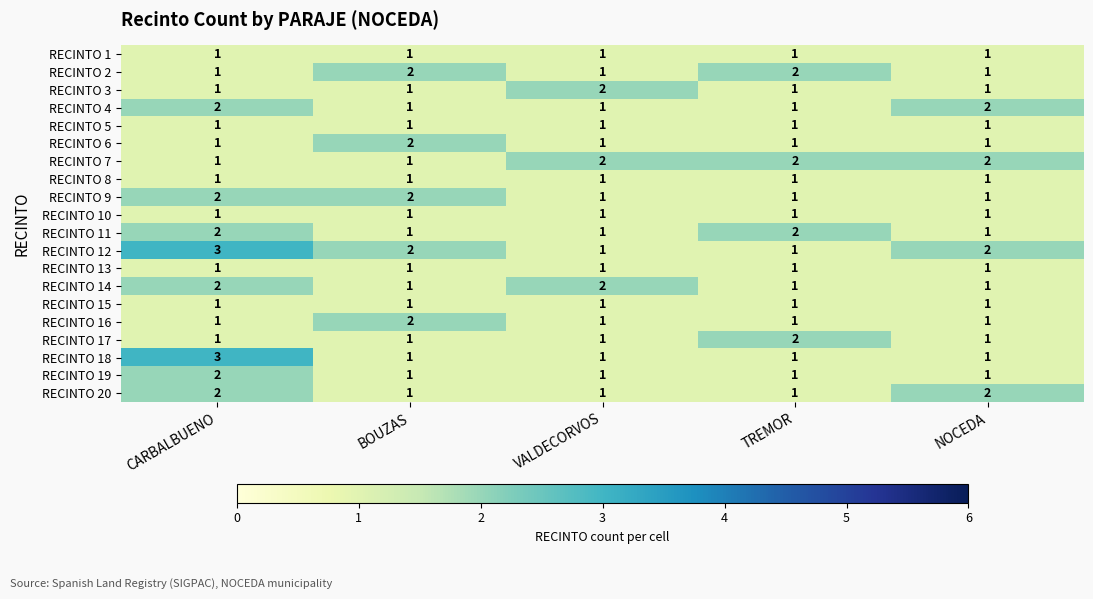

The RECINTO 18 series shows 5 at CARBALBUENO. True or false?

False